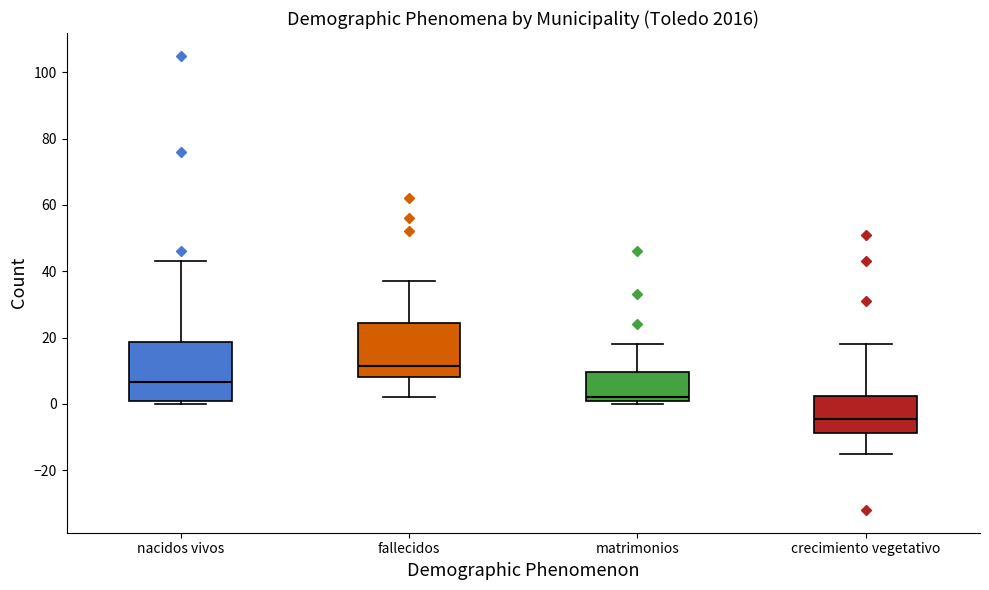

Reading left to right, transcribe this box plot: for each box, give where its median line is, the range the box spans, and where its two whiskers end, as read against the y-axis. The values are not printed on the chart, so give them approximately, as read against the axis.

nacidos vivos: median 6, box 2 to 18, whiskers 0 to 44
fallecidos: median 12, box 8 to 24, whiskers 2 to 38
matrimonios: median 2 (just above the box's lower edge), box 2 to 10, whiskers 0 to 18
crecimiento vegetativo: median -4, box -8 to 2, whiskers -14 to 18